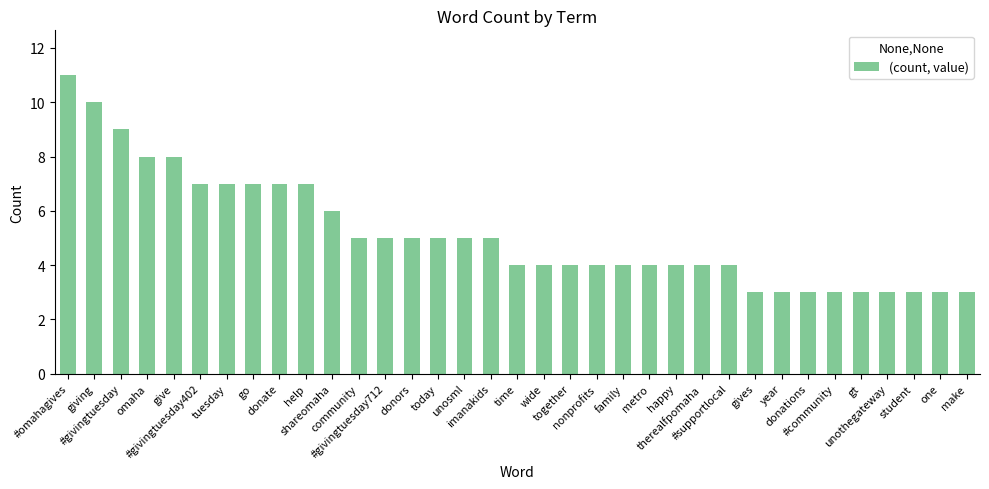

What is the sum of the values at metro and tuesday?

11